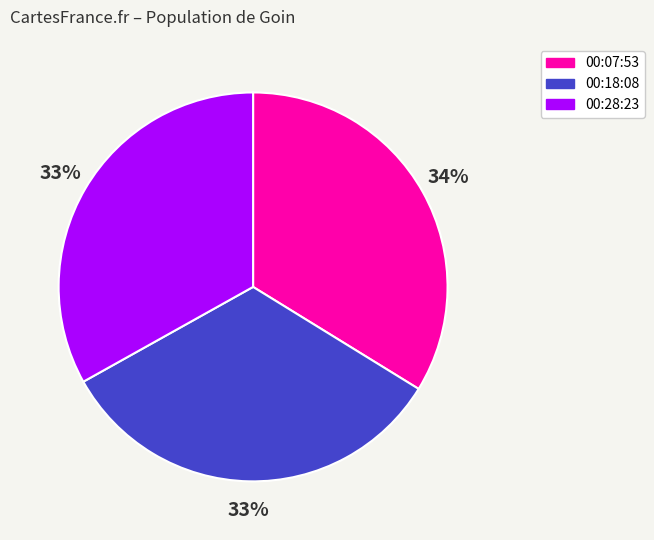

Does any single category account for the majority?

No